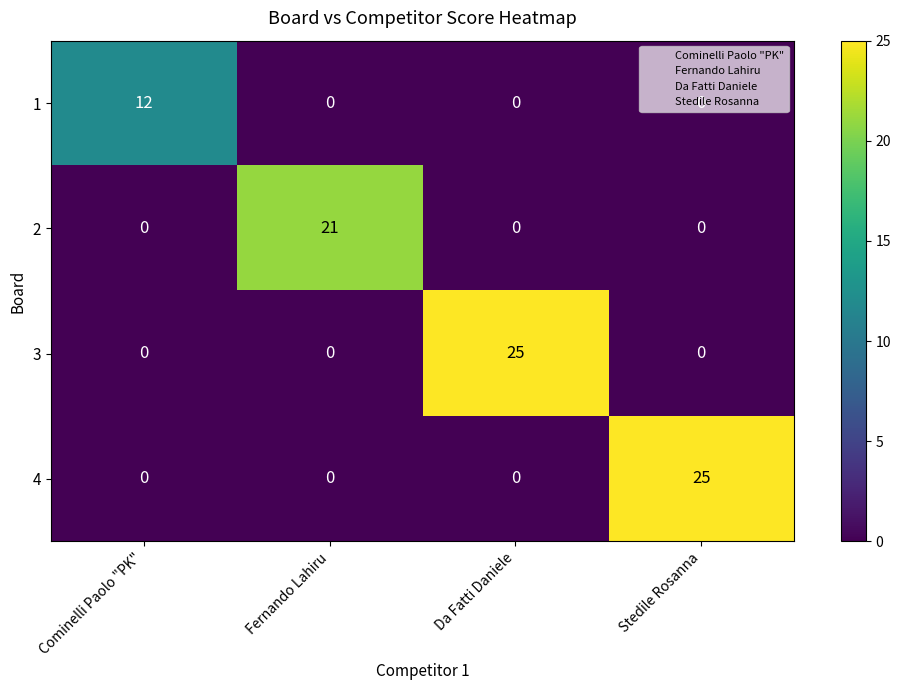

How many 1 values are between 0 and 12?

4